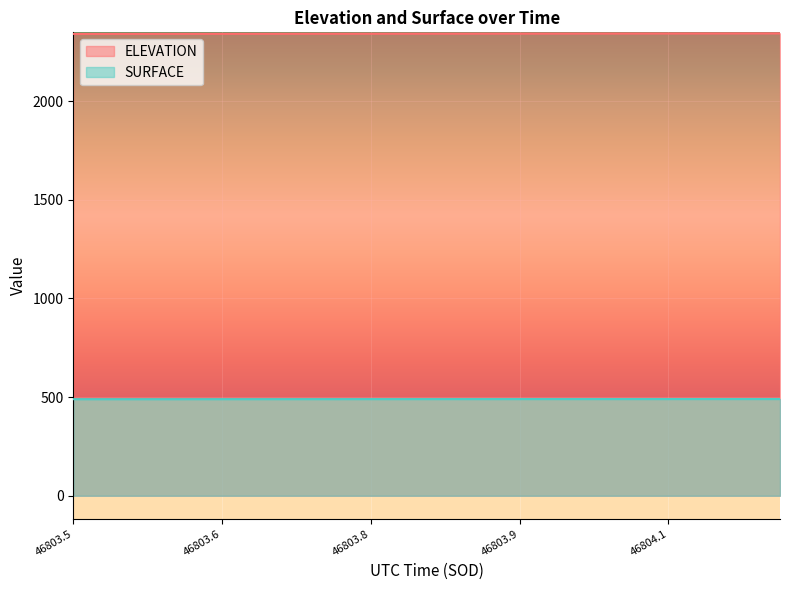

How many lines are shown in the chart?

2